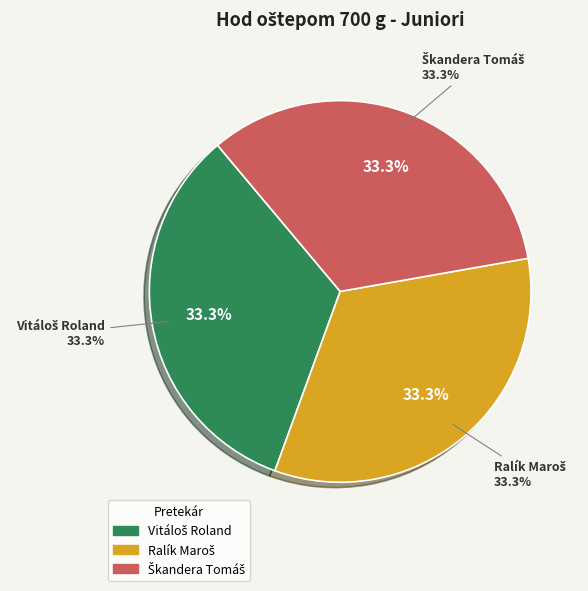

Combined, do Škandera Tomáš and Vitáloš Roland account for over 50%?

Yes